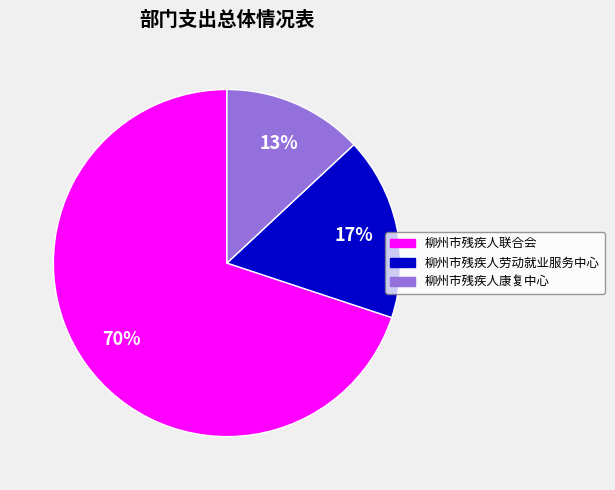

Does any single category account for the majority?

Yes